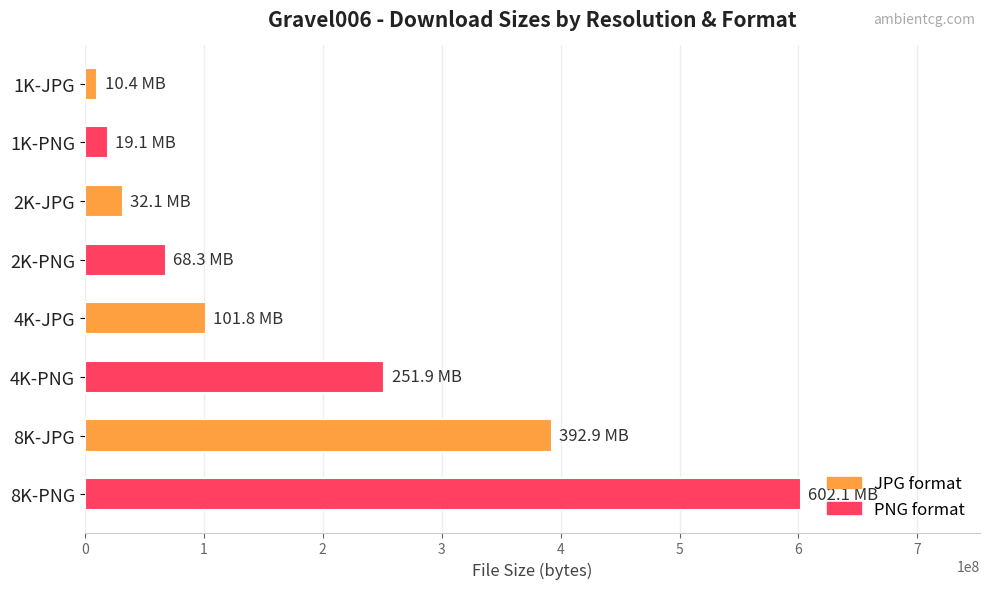

What is the value of the 7th bar from the top?

392877078